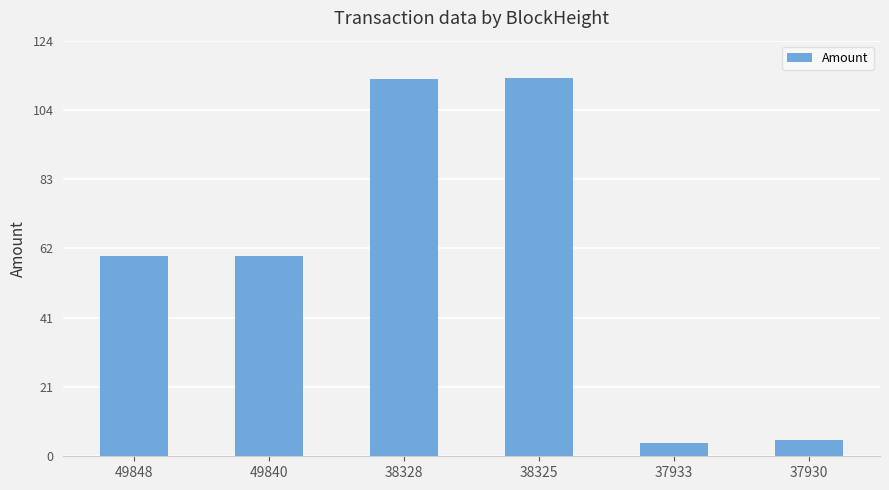

What is the smallest value displayed?

4.0